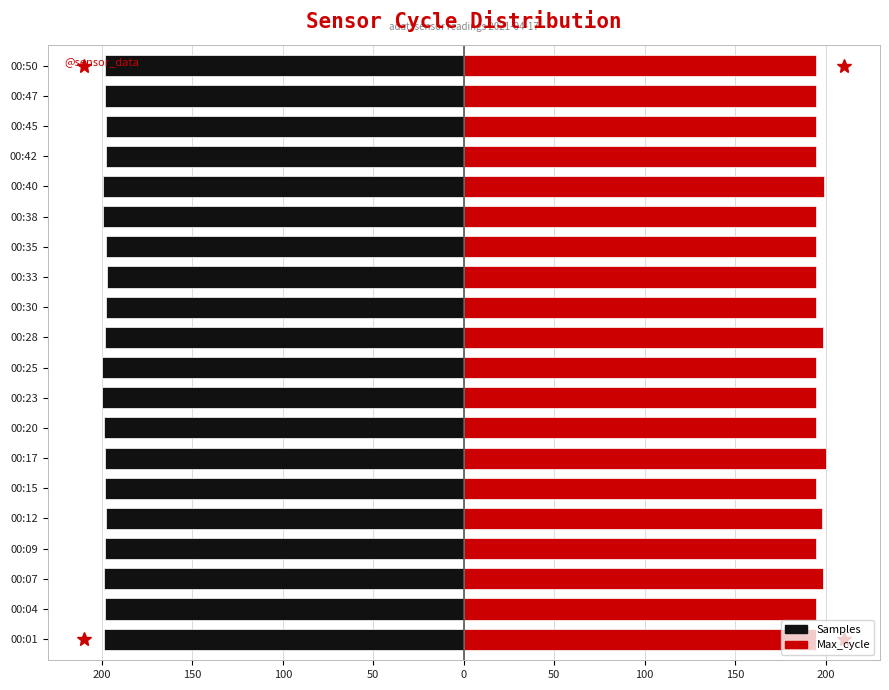

What is the approximate value of Max_cycle at 00:25?

194.9